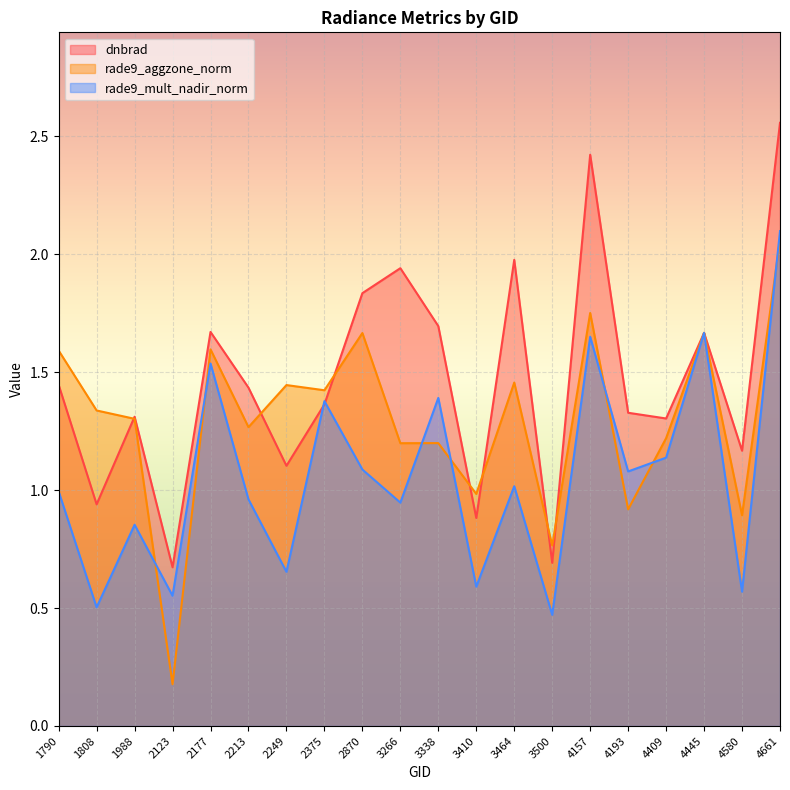

List the labels in order of rade9_aggzone_norm value, smallest first.

2123, 3500, 4580, 4193, 3410, 3266, 3338, 4409, 2213, 1988, 1808, 2375, 2249, 3464, 1790, 2177, 2870, 4445, 4157, 4661